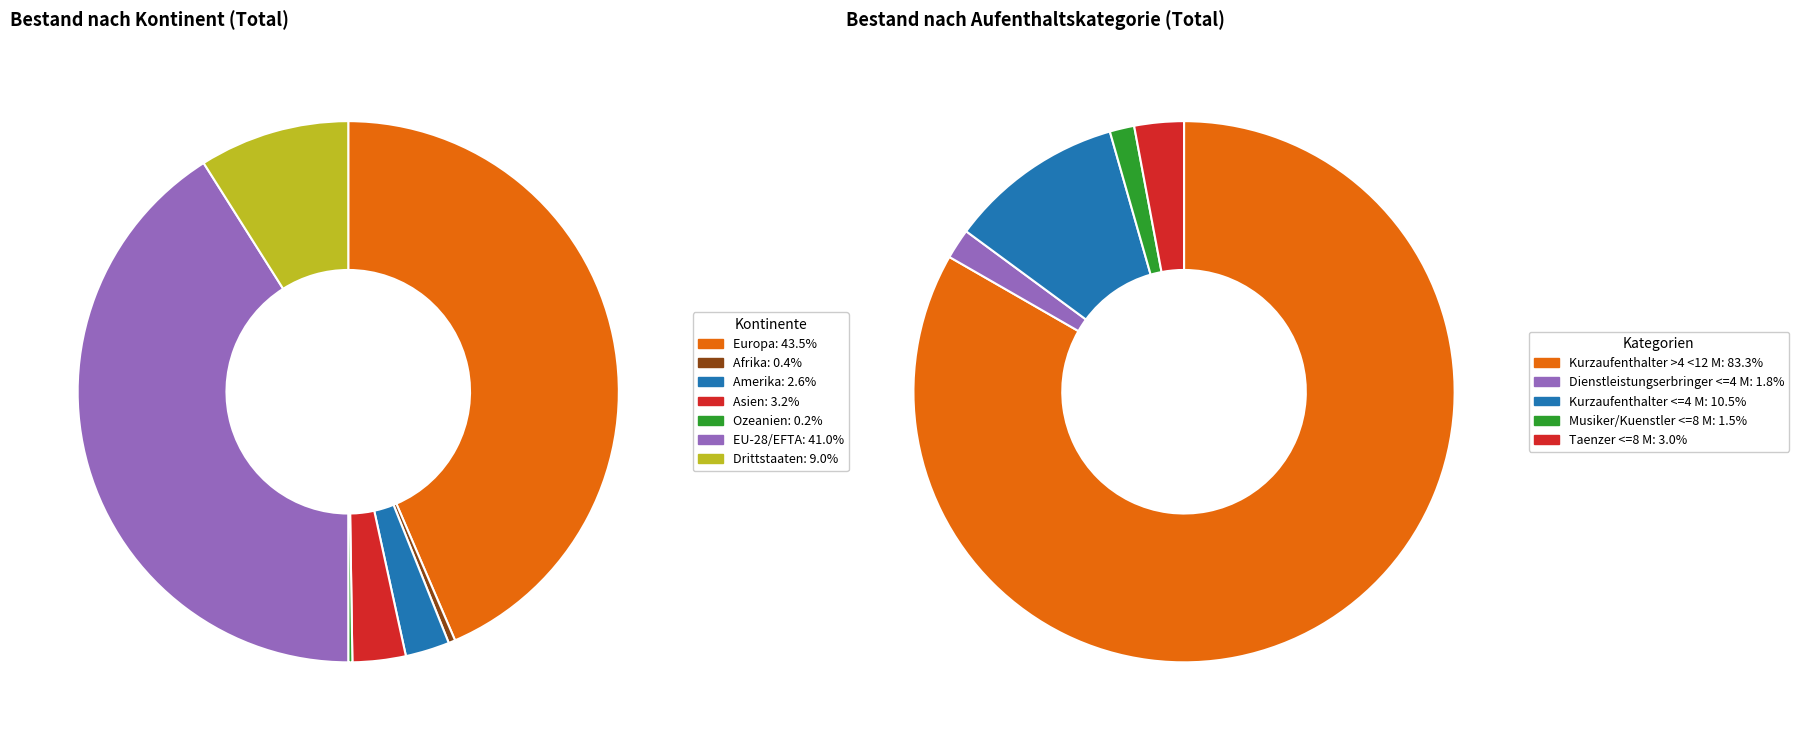

To the nearest percent, what portion does Drittstaaten represent?

9%